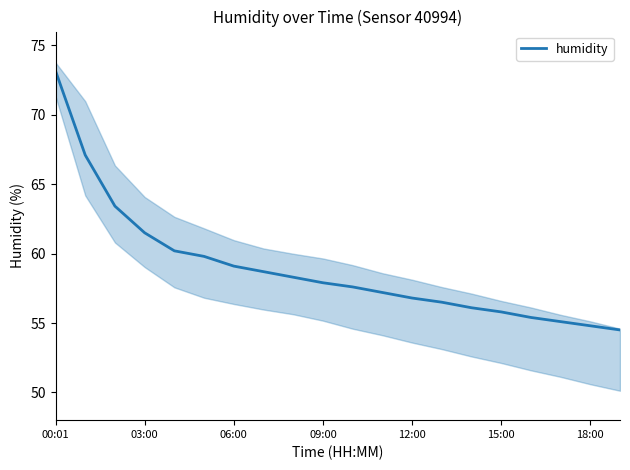

What is the greatest value displayed?

73.2